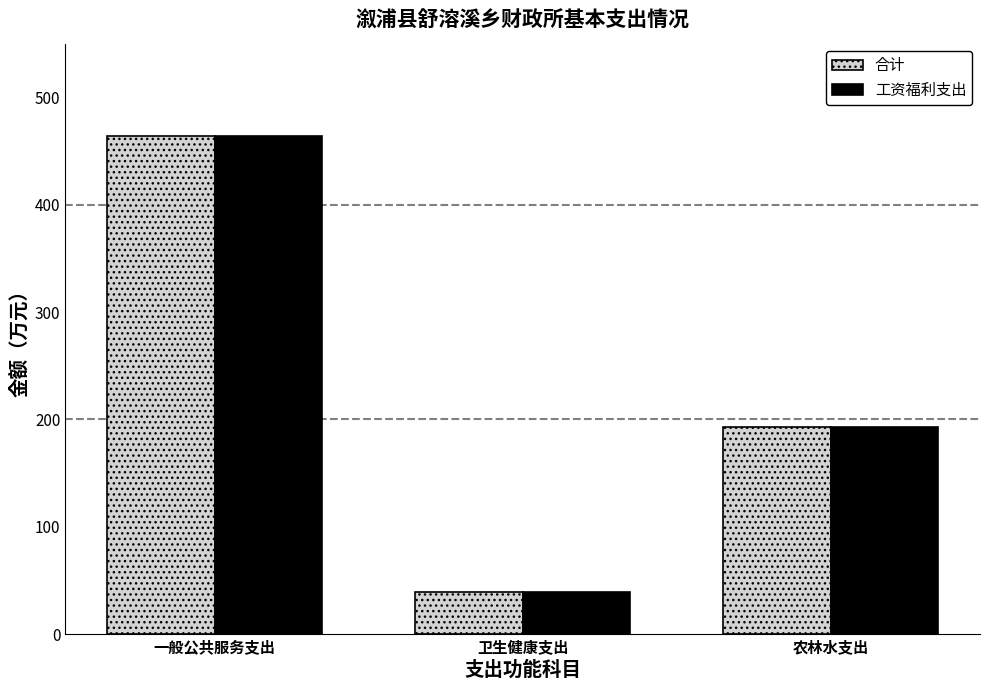

What is the sum of the 合计 values at 一般公共服务支出 and 卫生健康支出?

503.6